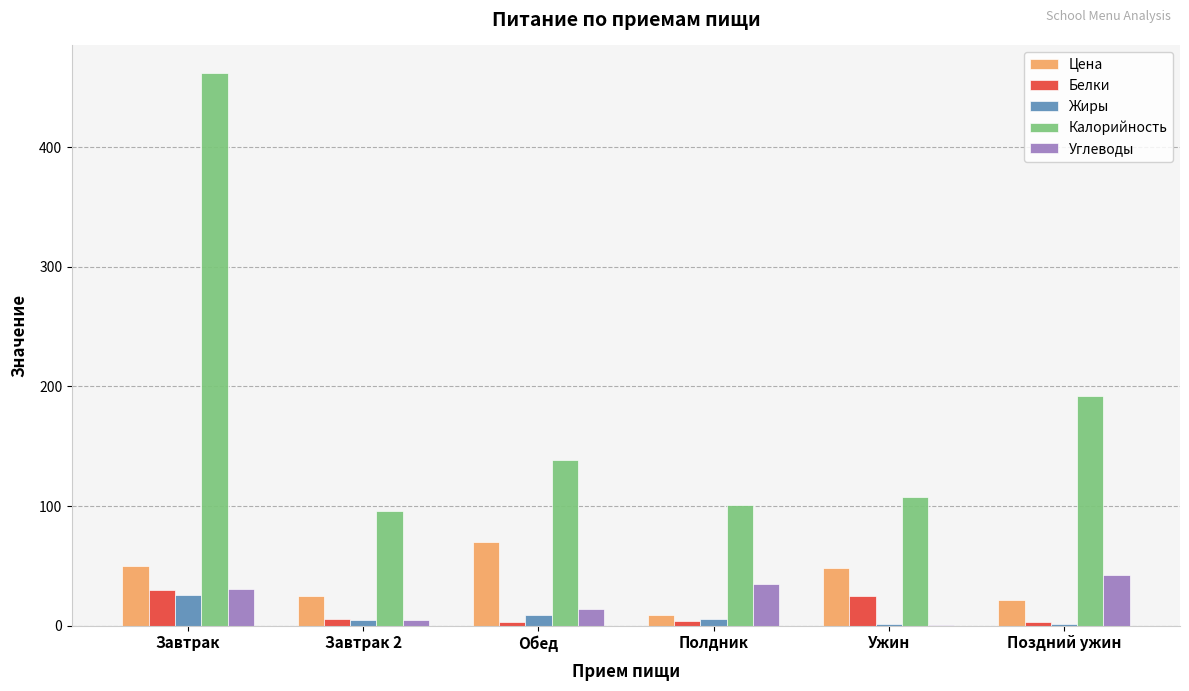

What is the difference between the Цена values at Ужин and Полдник?

39.5